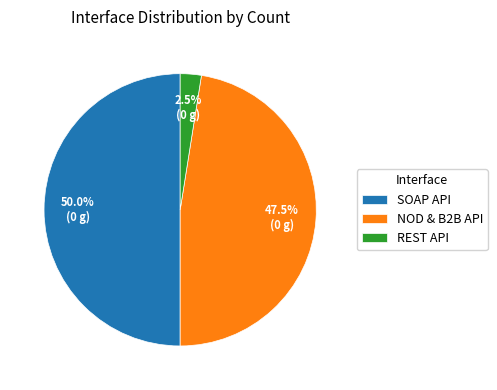

Rank the categories by value from lowest to highest.

REST API, NOD & B2B API, SOAP API